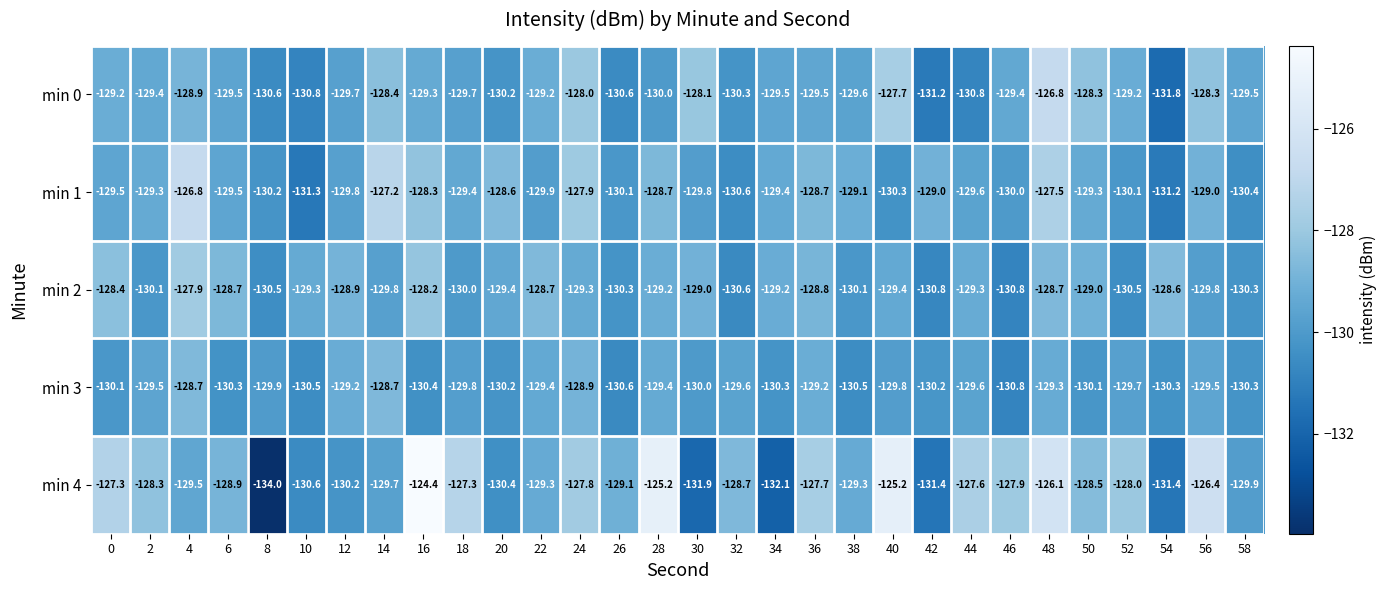

What is the minimum value for min 1?

-131.3